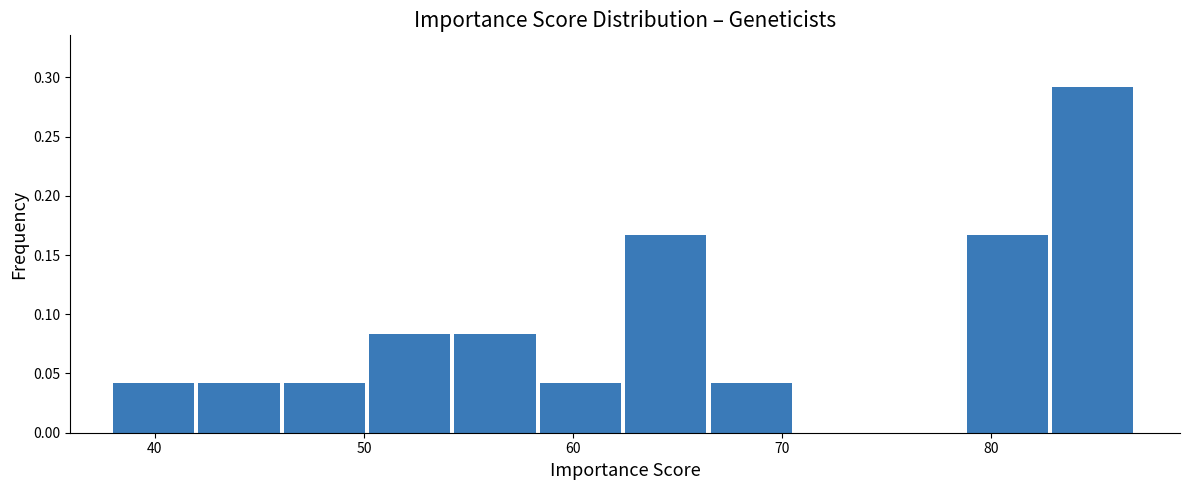

Reading left to right, list every bar in this chart as the range it spans on the x-axis followed by its height. Neither the bar edges nor the heights are printed on the chart, so give them approximately, as read against the axes.

38 to 42: 0.040
42 to 46: 0.040
46 to 50: 0.040
50 to 54: 0.085
54 to 58: 0.085
58 to 63: 0.040
63 to 67: 0.165
67 to 71: 0.040
71 to 75: 0
75 to 79: 0
79 to 83: 0.165
83 to 87: 0.290